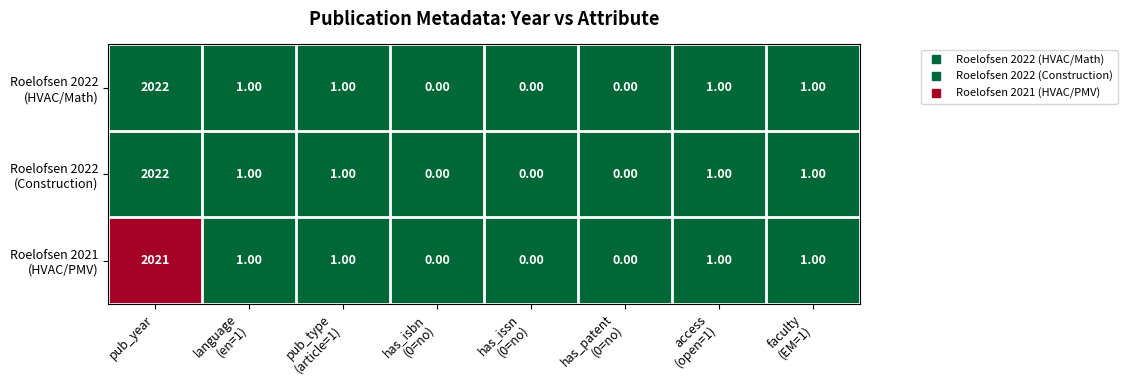

At which category does the chart reach its peak across all series?

pub_year